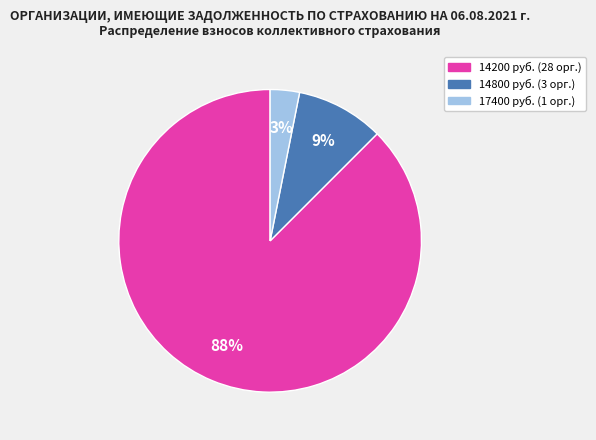

The 17400 руб. (1 орг.) slice represents 3% of the pie. True or false?

True